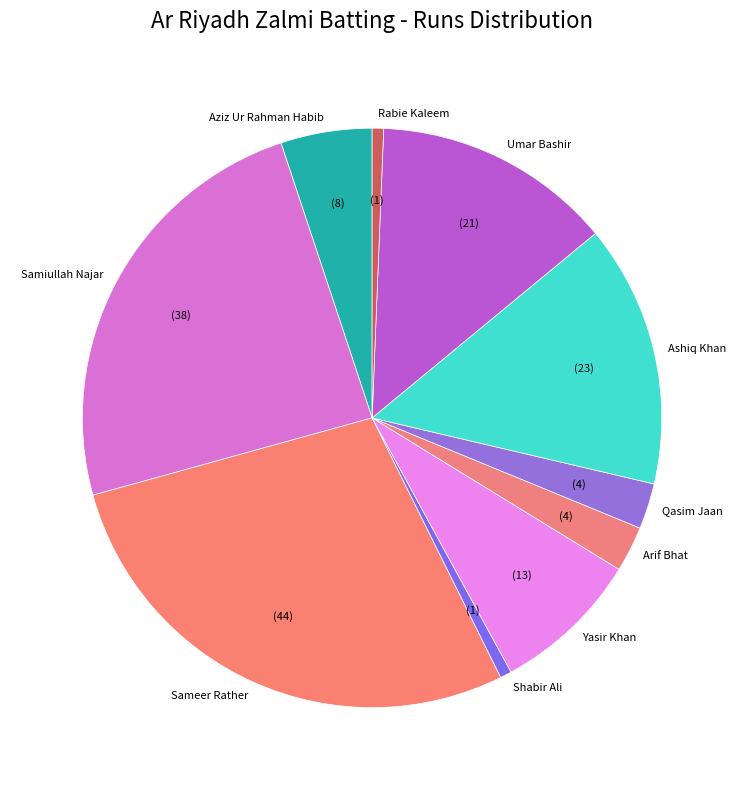

Does Aziz Ur Rahman Habib represent more than half of the total?

No